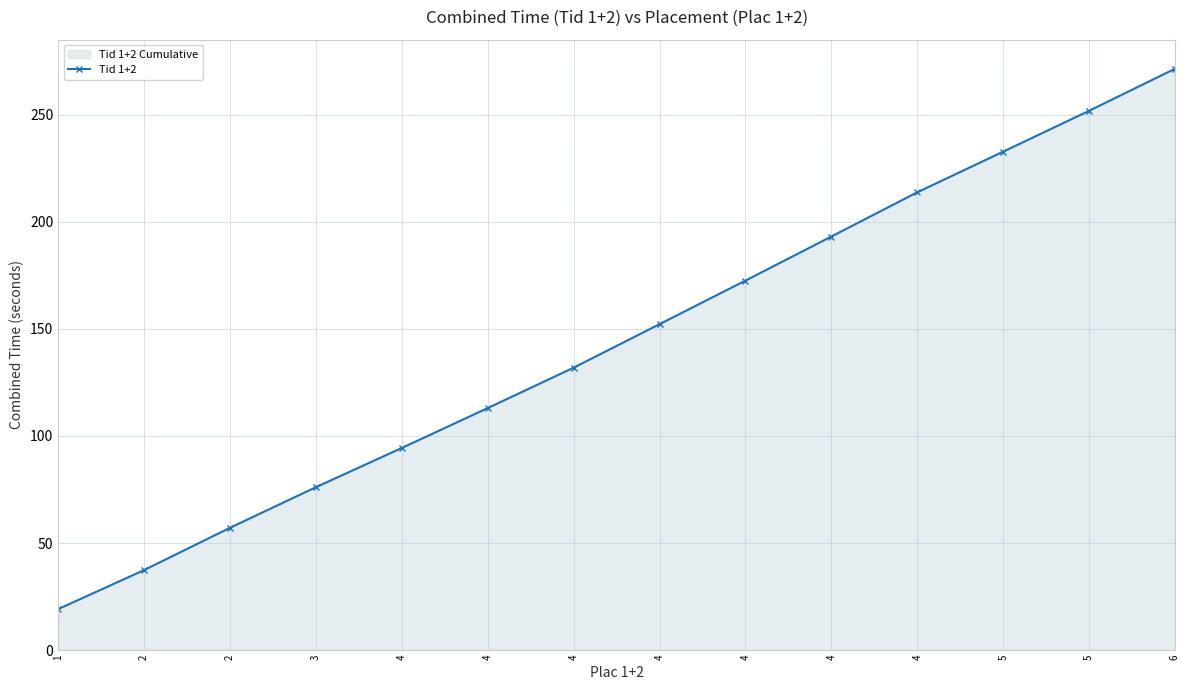

What is the minimum value shown in the chart?

19.1